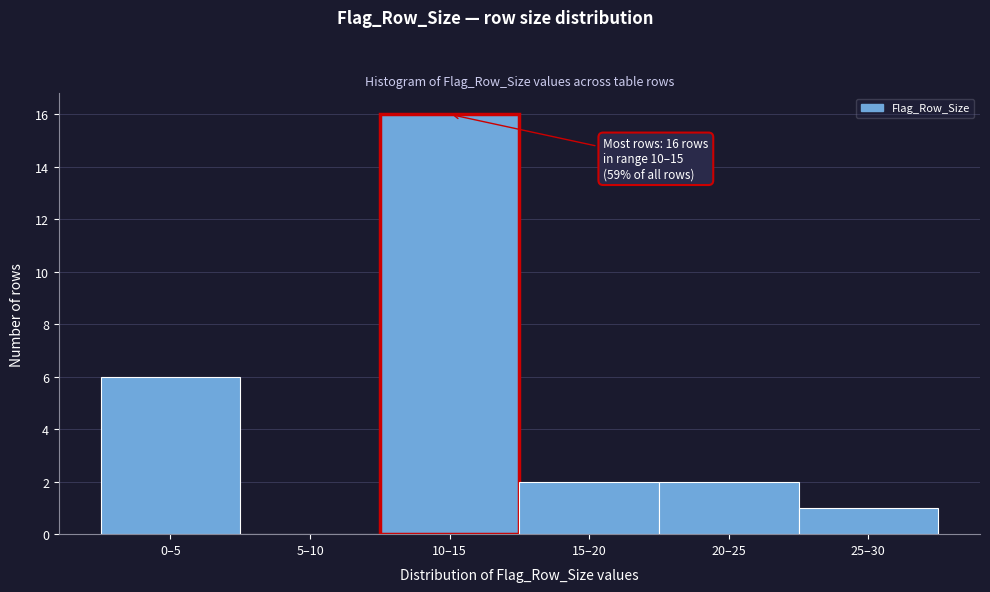

Reading left to right, what are all the values shown in this chart?

0–5=6	5–10=0	10–15=16	15–20=2	20–25=2	25–30=1